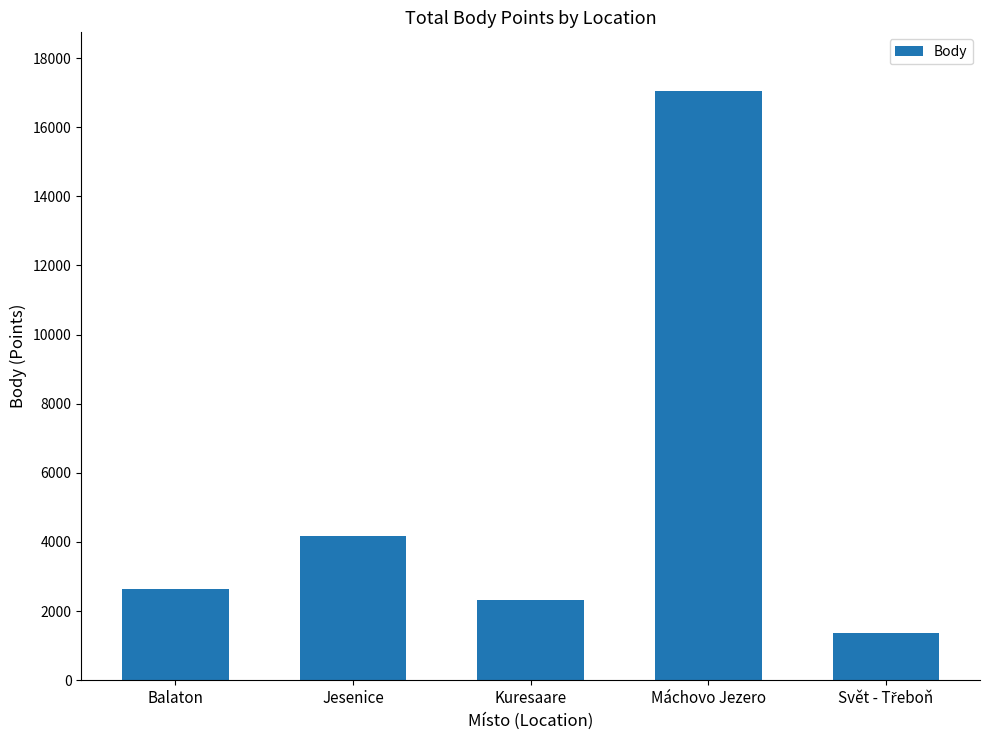

What is the label of the 4th bar from the right?

Jesenice